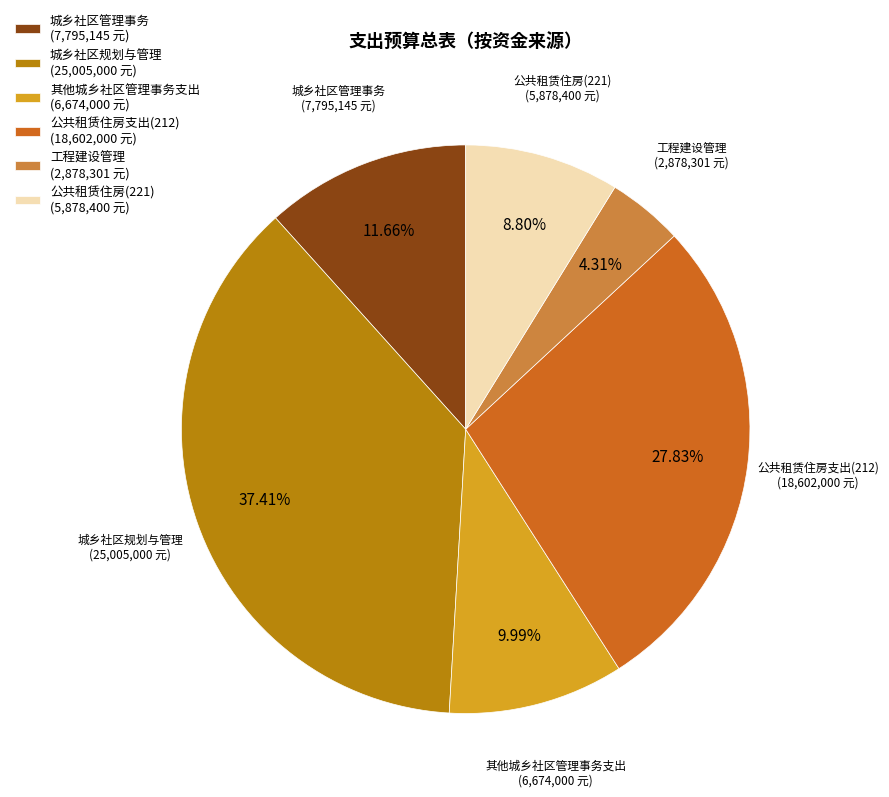

The 公共租赁住房支出(212) slice represents 22% of the pie. True or false?

False